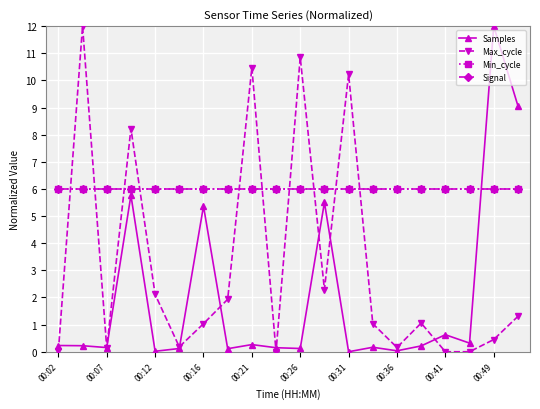

Reading right to left, list all the values displayed in this chart.

Samples: 9.1	12.0	0.3	0.6	0.2	0.0	0.2	0.0	5.5	0.1	0.1	0.3	0.1	5.4	0.1	0.0	5.8	0.2	0.2	0.2
Max_cycle: 1.3	0.4	0.0	0.0	1.1	0.2	1.0	10.2	2.3	10.9	0.0	10.5	1.9	1.0	0.2	2.1	8.2	0.1	12.0	0.0
Min_cycle: 6.0	6.0	6.0	6.0	6.0	6.0	6.0	6.0	6.0	6.0	6.0	6.0	6.0	6.0	6.0	6.0	6.0	6.0	6.0	6.0
Signal: 6.0	6.0	6.0	6.0	6.0	6.0	6.0	6.0	6.0	6.0	6.0	6.0	6.0	6.0	6.0	6.0	6.0	6.0	6.0	6.0